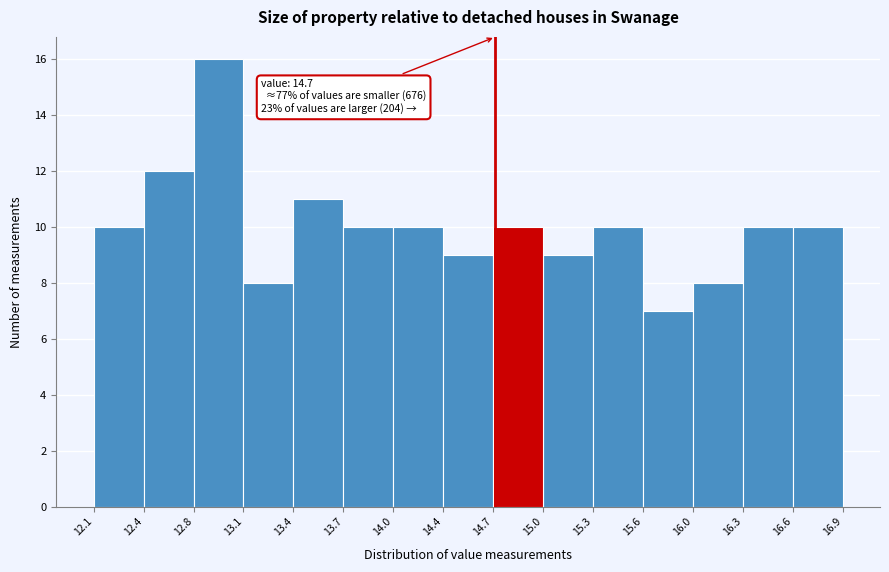

Which range on the x-axis has the tallest bar?

12.8 to 13.1